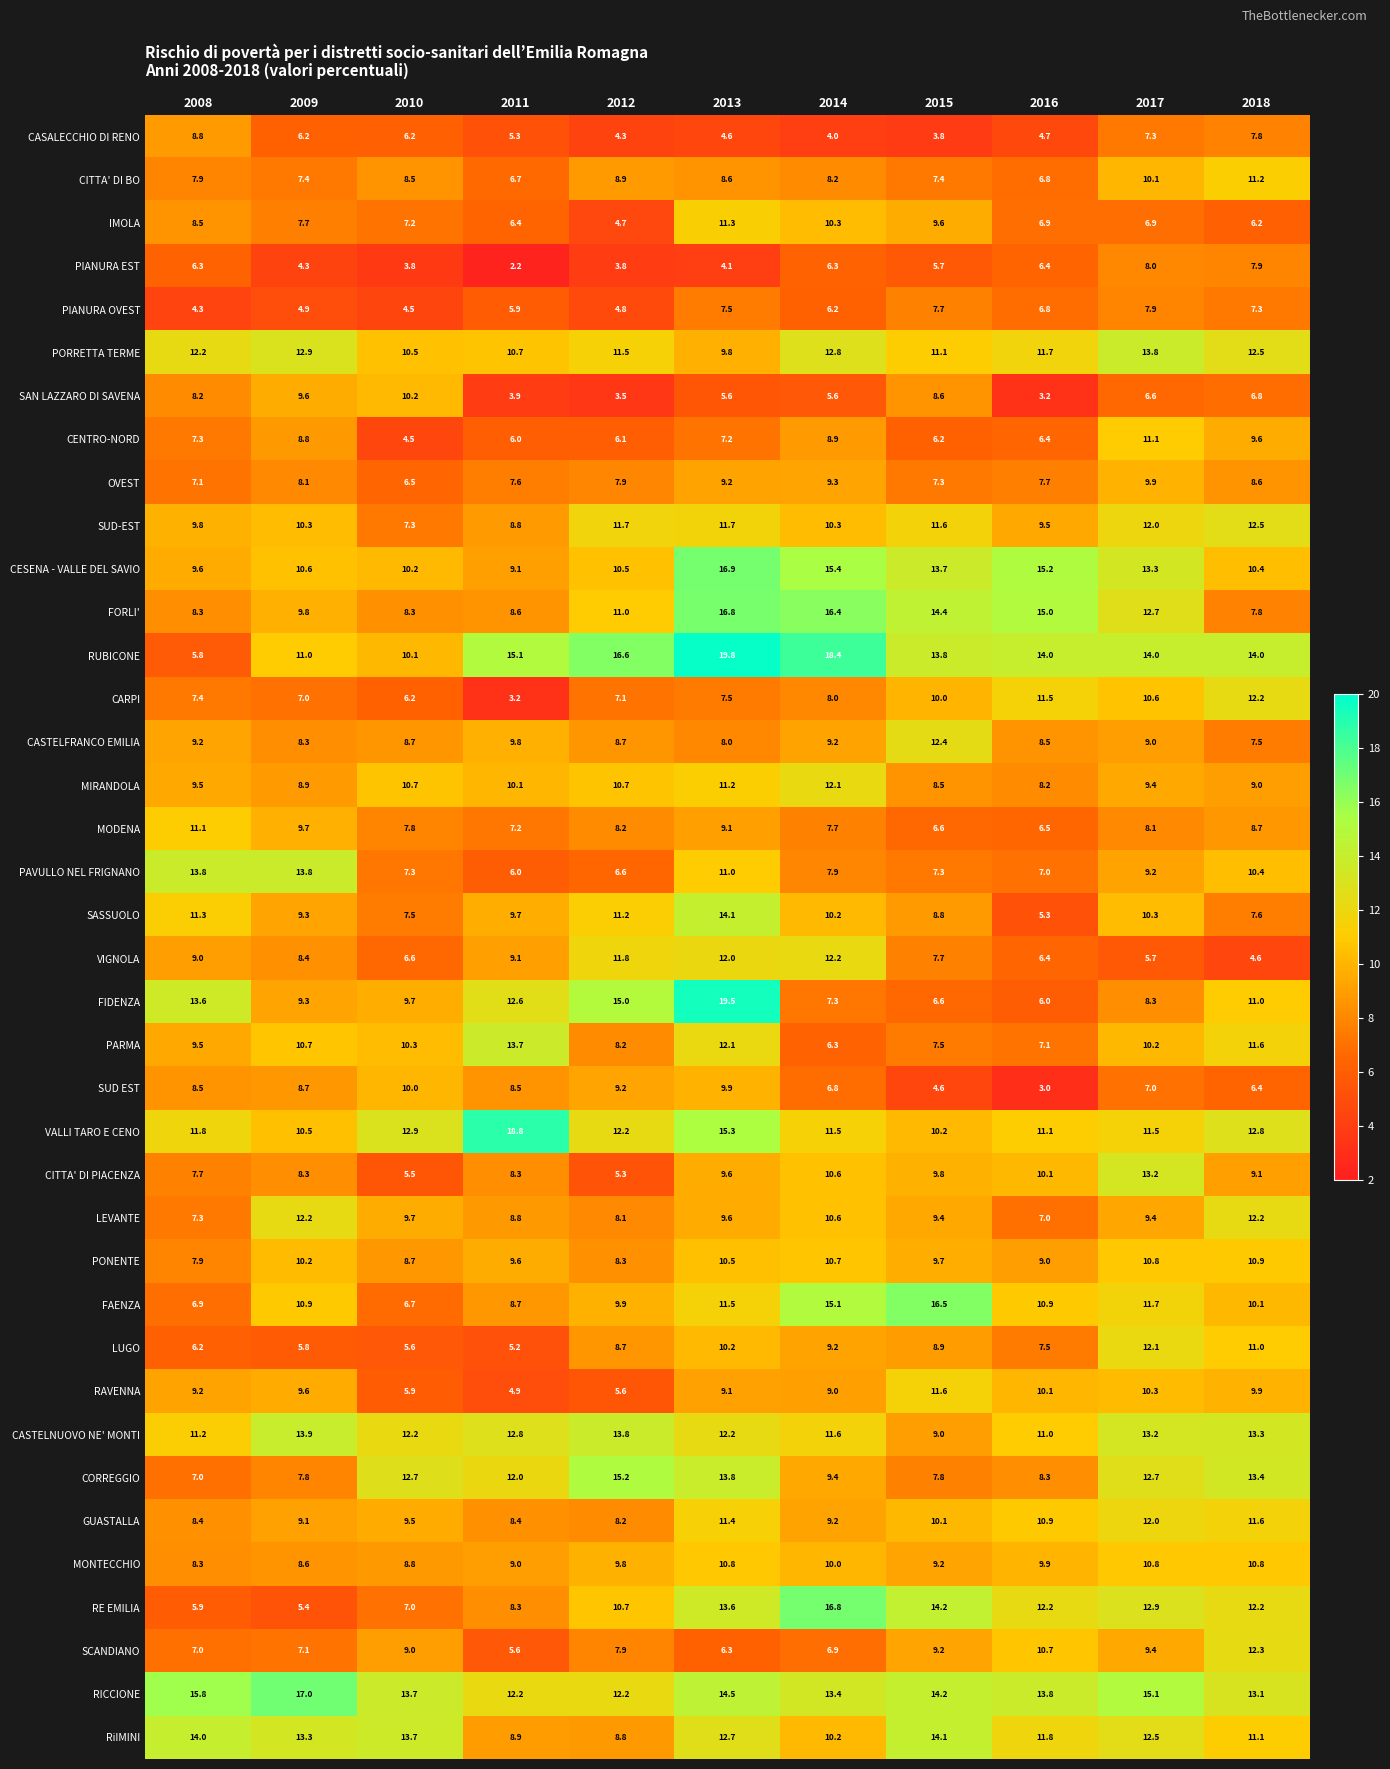

Is it true that LEVANTE equals 8.1 at 2012?

True